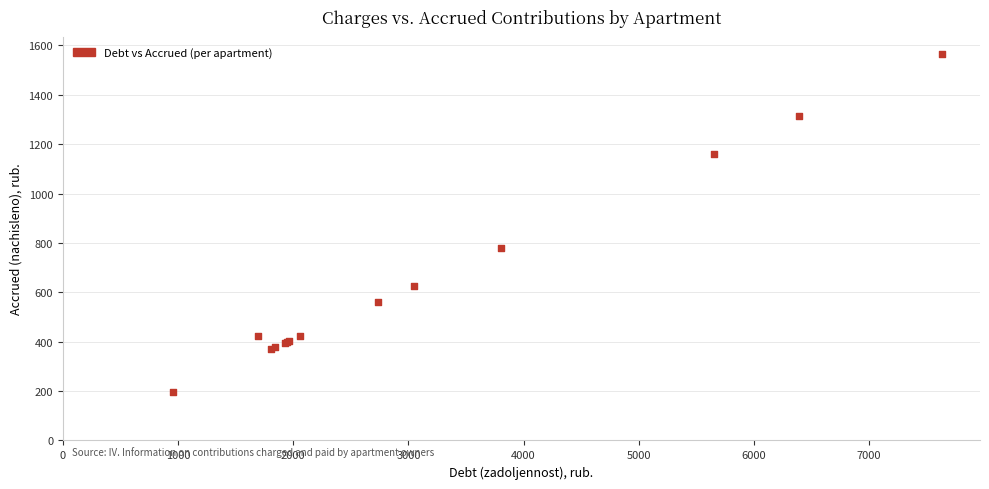

What Y value in the scatter plot is closest to 881?

780.0